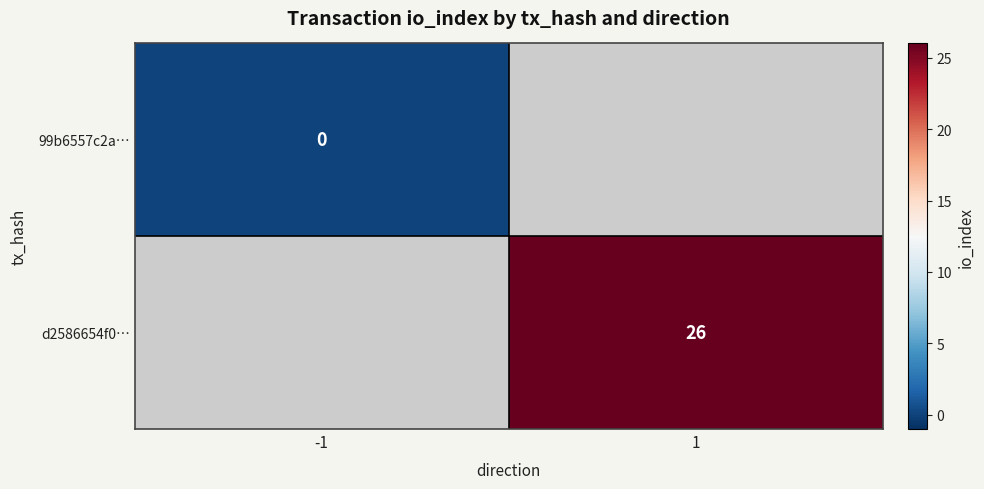

How many distinct data groups are displayed?

2